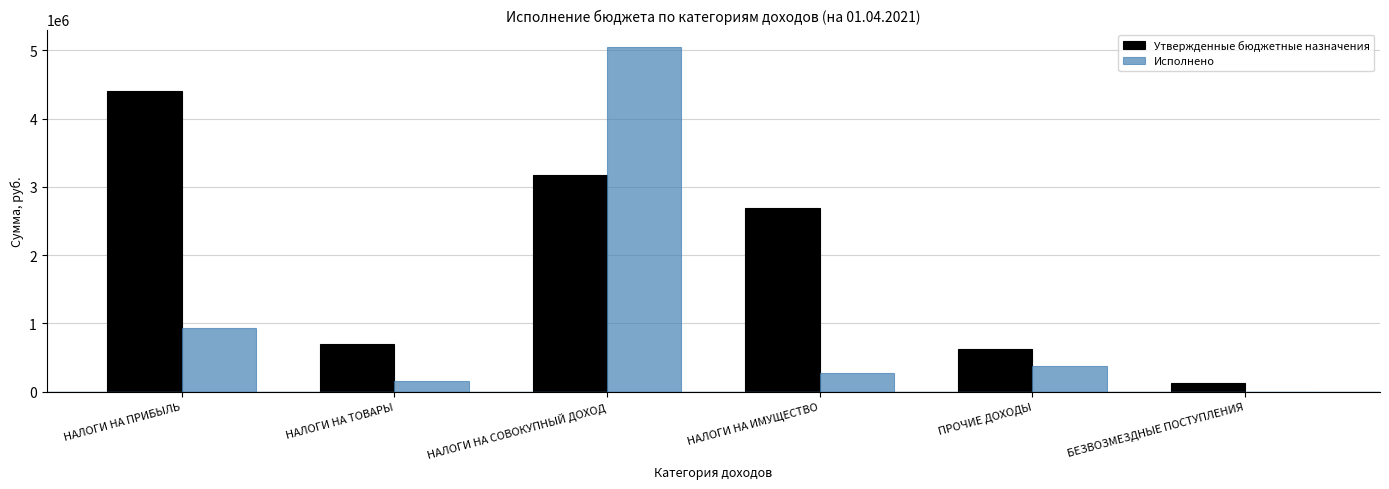

Where is Утвержденные бюджетные назначения nearest to the value 2271690?

НАЛОГИ НА ИМУЩЕСТВО